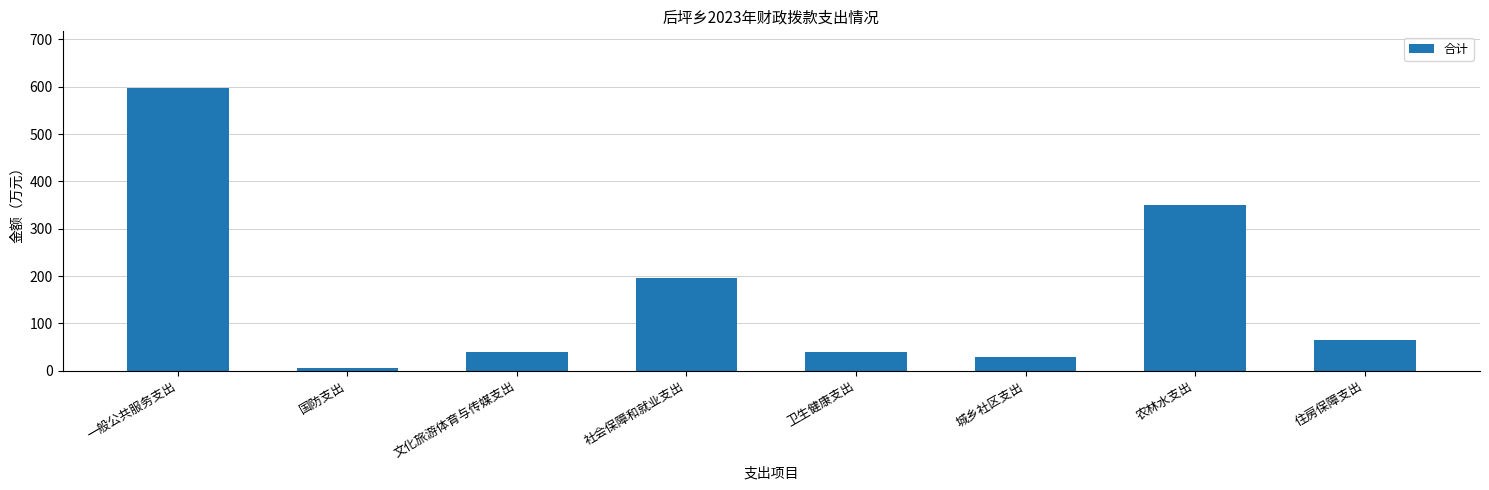

At which category does the chart reach its minimum across all series?

国防支出